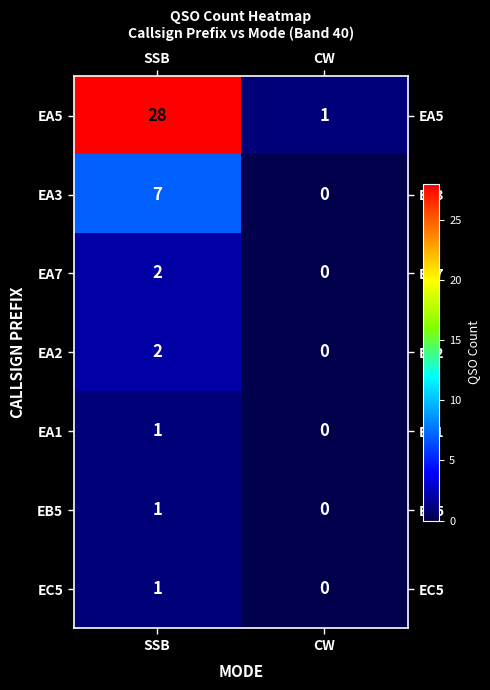

List the labels in order of EA7 value, largest first.

SSB, CW